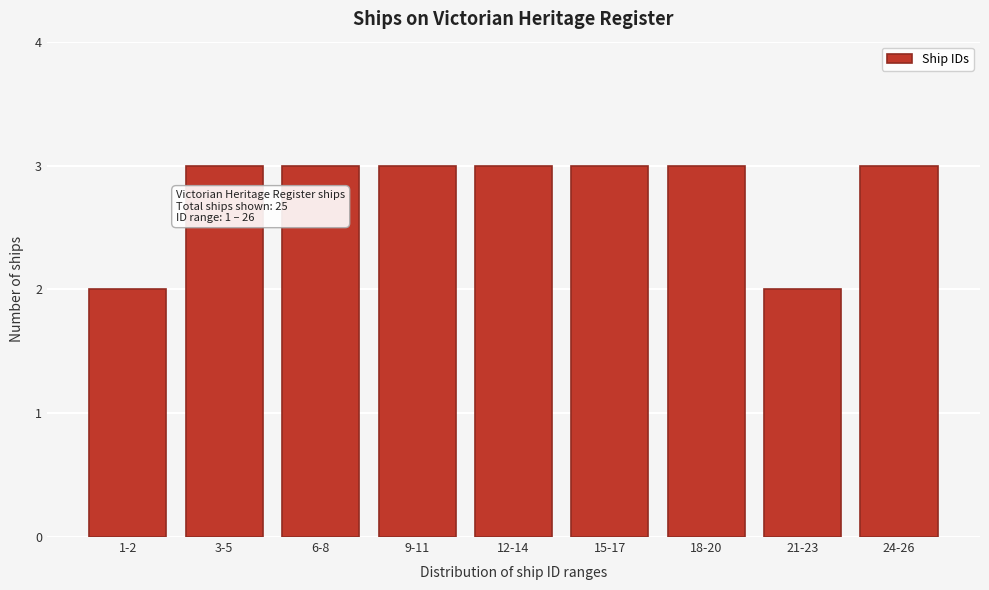

Reading right to left, what are all the values shown in this chart?

24-26=3	21-23=2	18-20=3	15-17=3	12-14=3	9-11=3	6-8=3	3-5=3	1-2=2